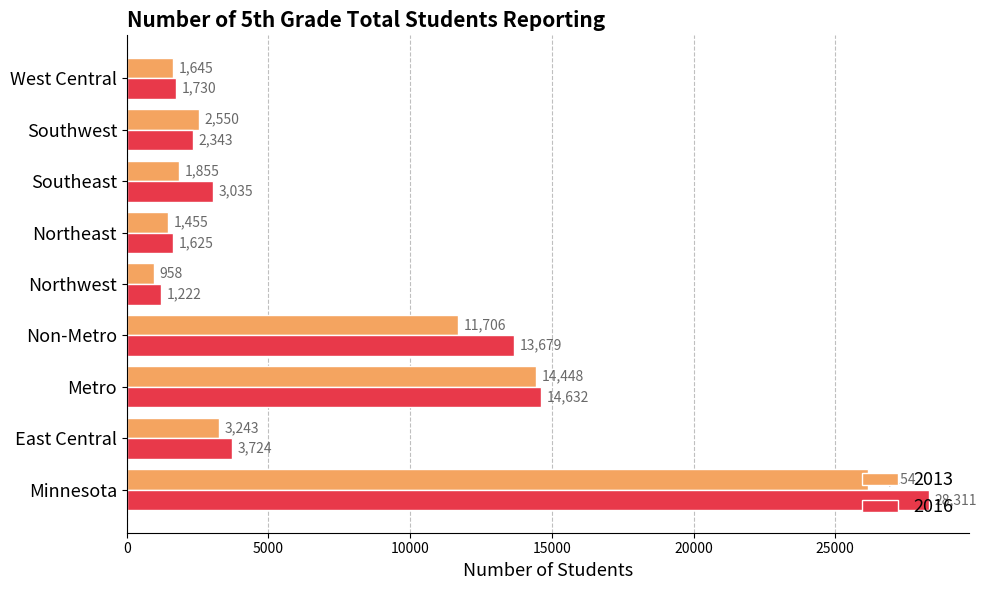

Which series has the largest range (max minus min)?

2016